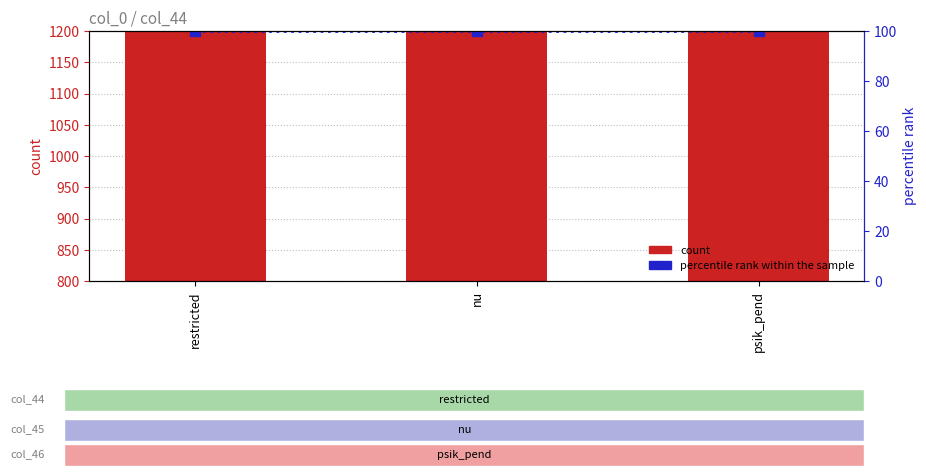

Rank the series by their maximum value, from lowest to highest.

percentile rank within the sample, count